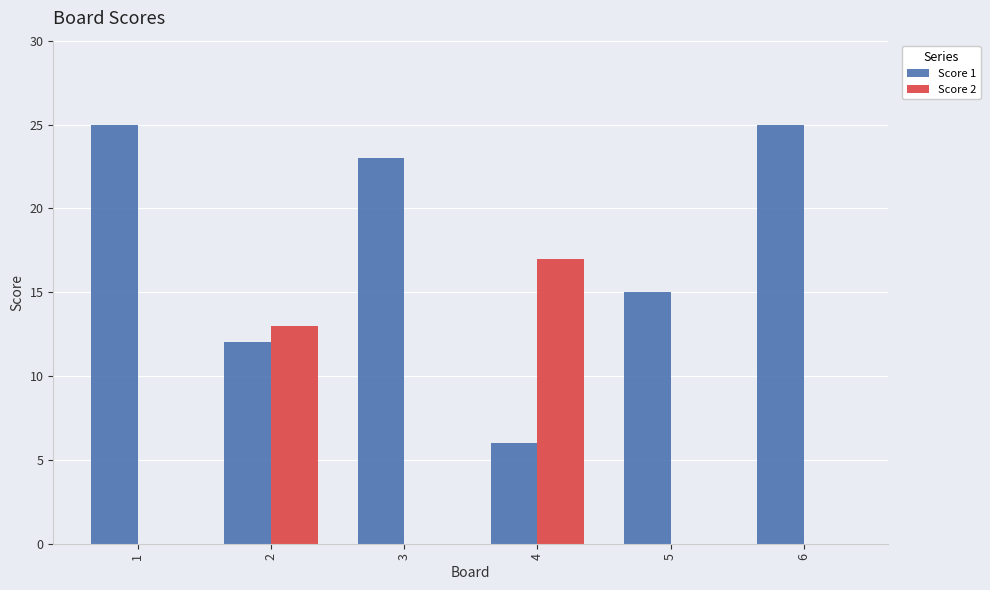

Where does the Score 1 series first go above 23?

1